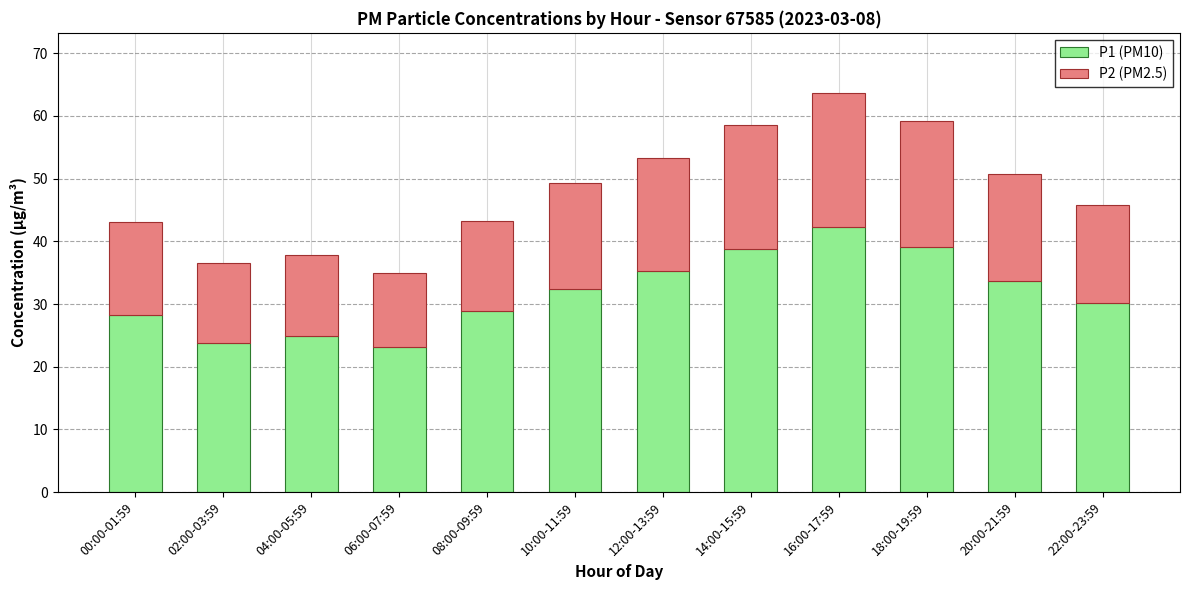

How many bars are there in total?

12